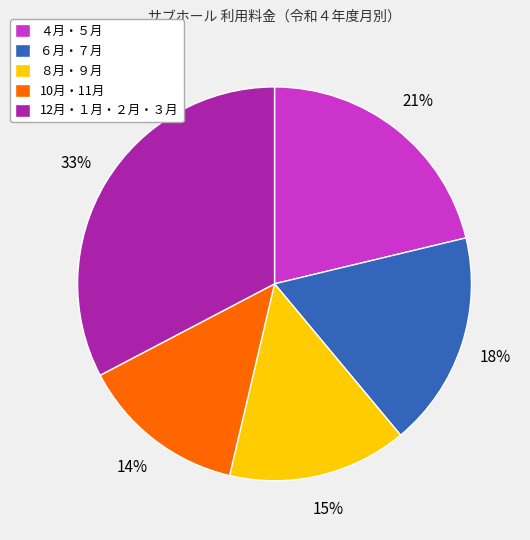

How many segments does this pie chart have?

5